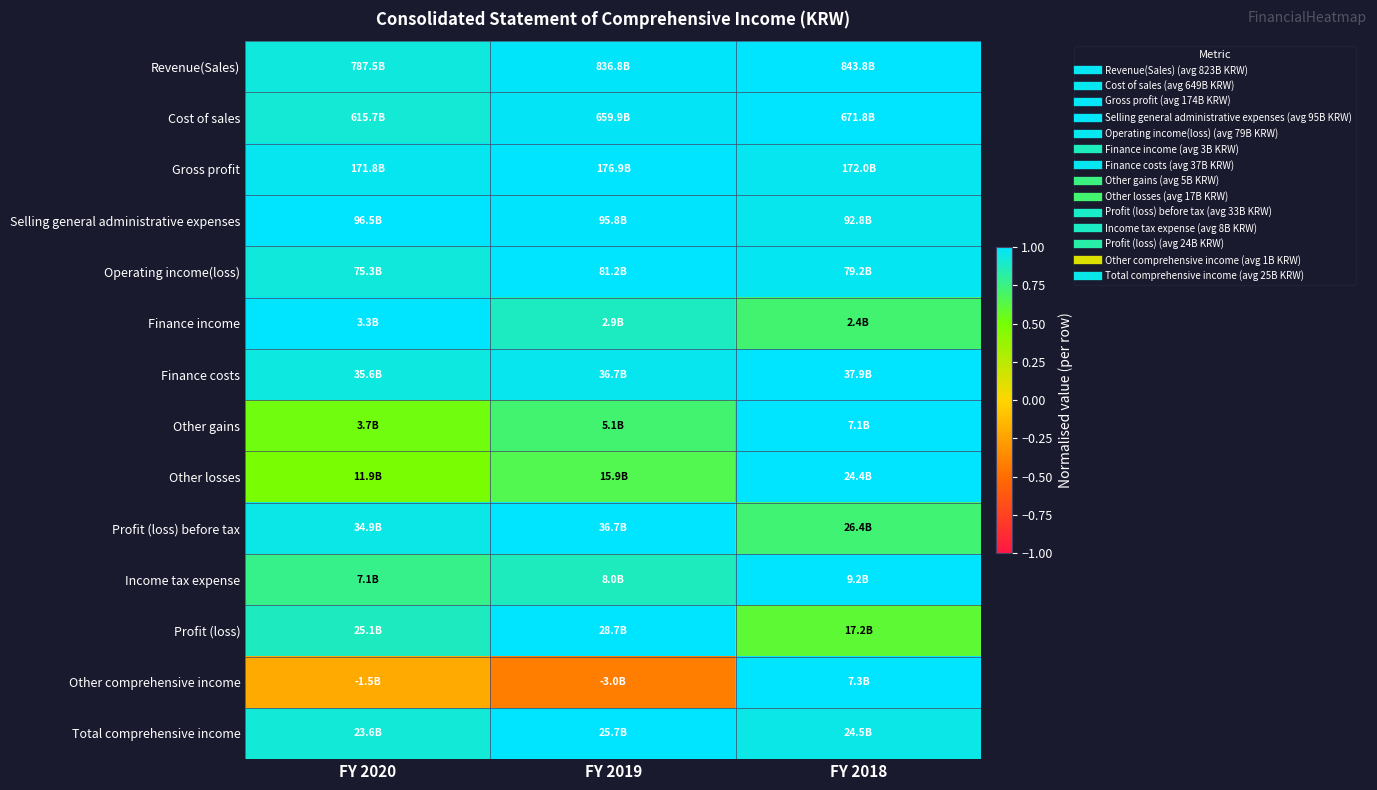

Reading left to right, transcribe all the data shown in this chart.

Revenue(Sales): FY 2020=0.9	FY 2019=1.0	FY 2018=1.0
Cost of sales: FY 2020=0.9	FY 2019=1.0	FY 2018=1.0
Gross profit: FY 2020=1.0	FY 2019=1.0	FY 2018=1.0
Selling general administrative expenses: FY 2020=1.0	FY 2019=1.0	FY 2018=1.0
Operating income(loss): FY 2020=0.9	FY 2019=1.0	FY 2018=1.0
Finance income: FY 2020=1.0	FY 2019=0.9	FY 2018=0.7
Finance costs: FY 2020=0.9	FY 2019=1.0	FY 2018=1.0
Other gains: FY 2020=0.5	FY 2019=0.7	FY 2018=1.0
Other losses: FY 2020=0.5	FY 2019=0.6	FY 2018=1.0
Profit (loss) before tax: FY 2020=1.0	FY 2019=1.0	FY 2018=0.7
Income tax expense: FY 2020=0.8	FY 2019=0.9	FY 2018=1.0
Profit (loss): FY 2020=0.9	FY 2019=1.0	FY 2018=0.6
Other comprehensive income: FY 2020=-0.2	FY 2019=-0.4	FY 2018=1.0
Total comprehensive income: FY 2020=0.9	FY 2019=1.0	FY 2018=1.0